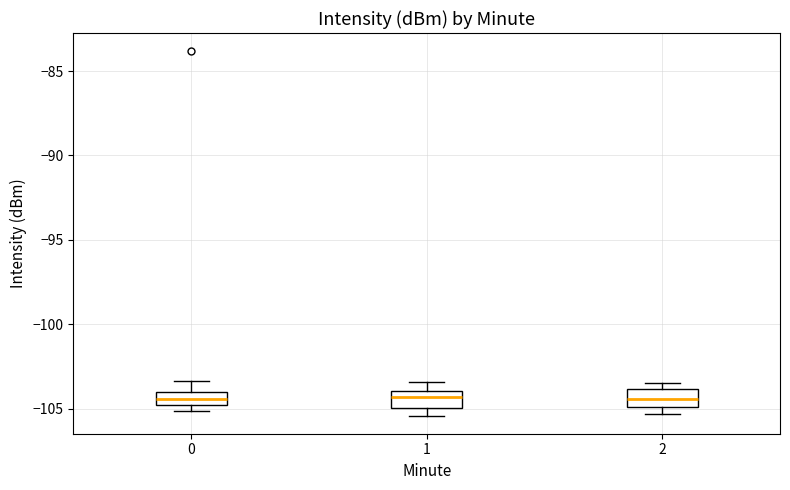

Where is the lower edge of the box at x = 0 on the y-axis? The values are not printed on the chart, so give them approximately, as read against the axis.

-105.0